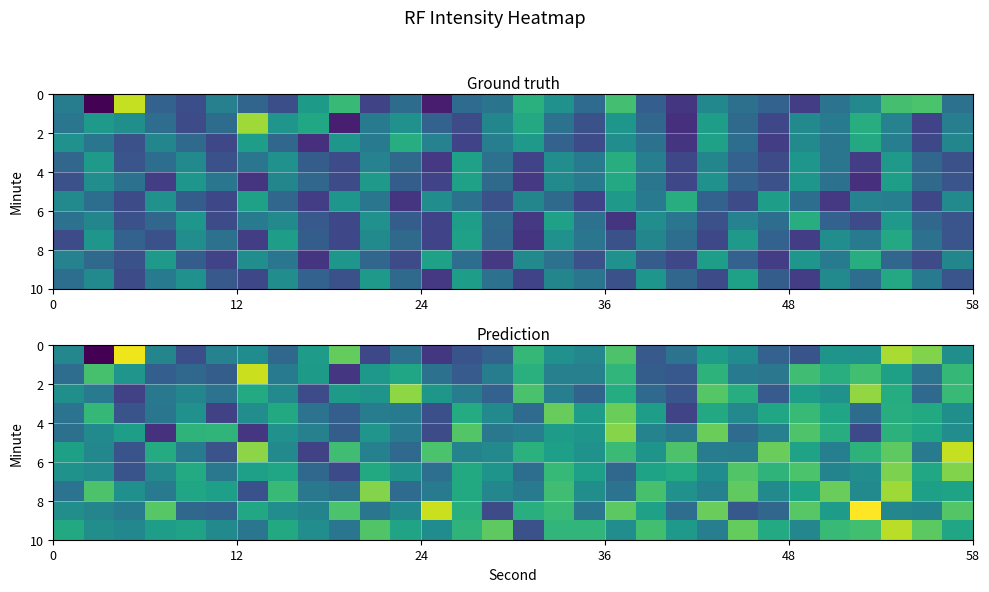

Count the number of categories in the chart.

30